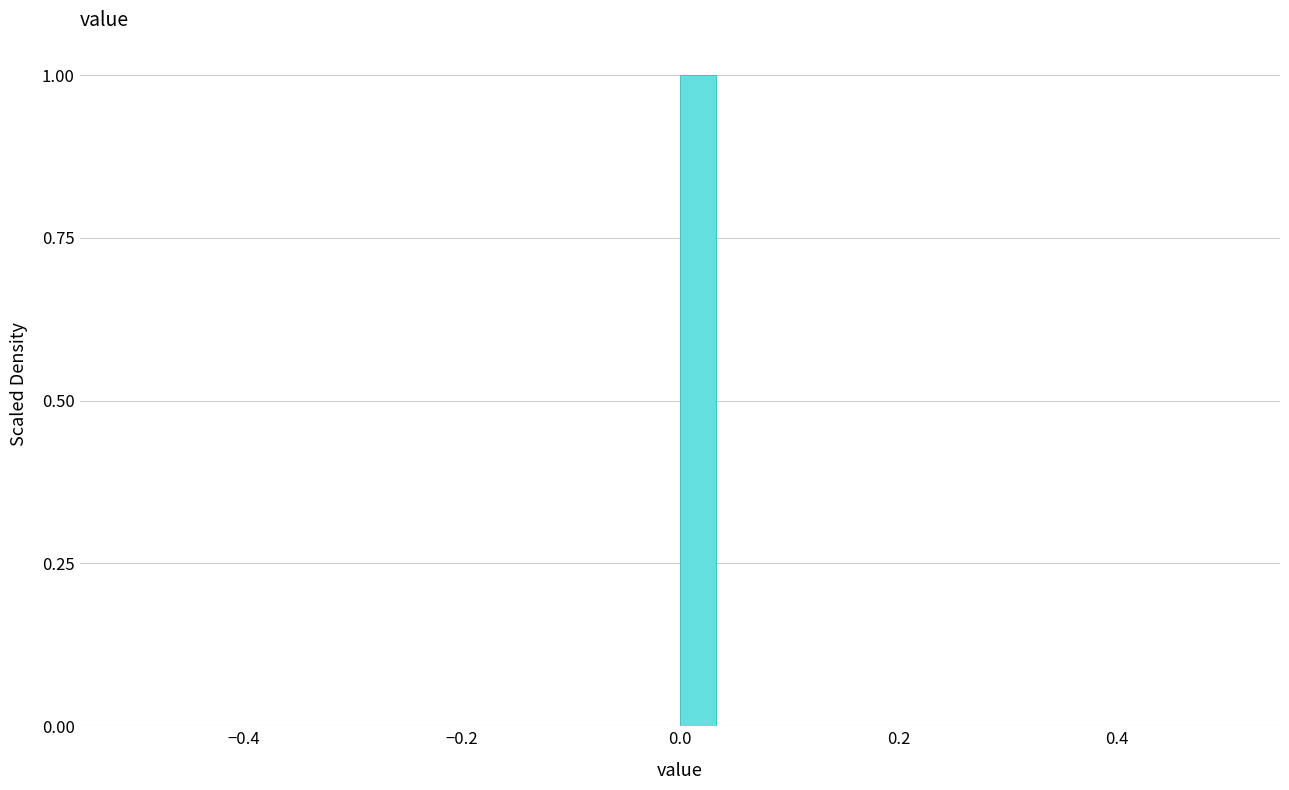

Read against the x-axis, roughly where is the centre of the tallest bar?

0.02